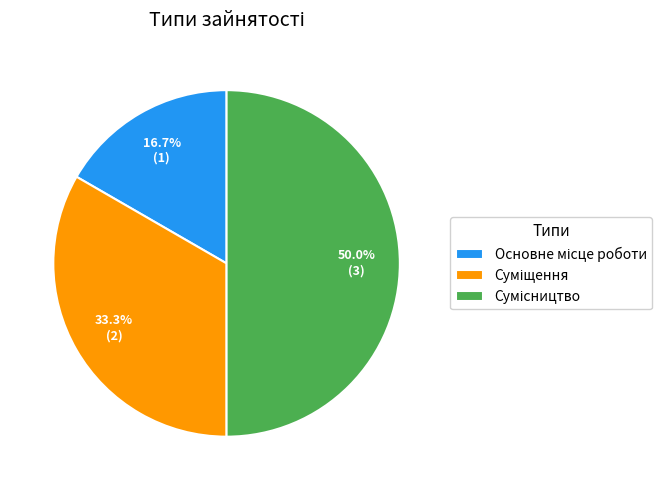

Combined, do Основне місце роботи and Сумісництво account for over 50%?

Yes